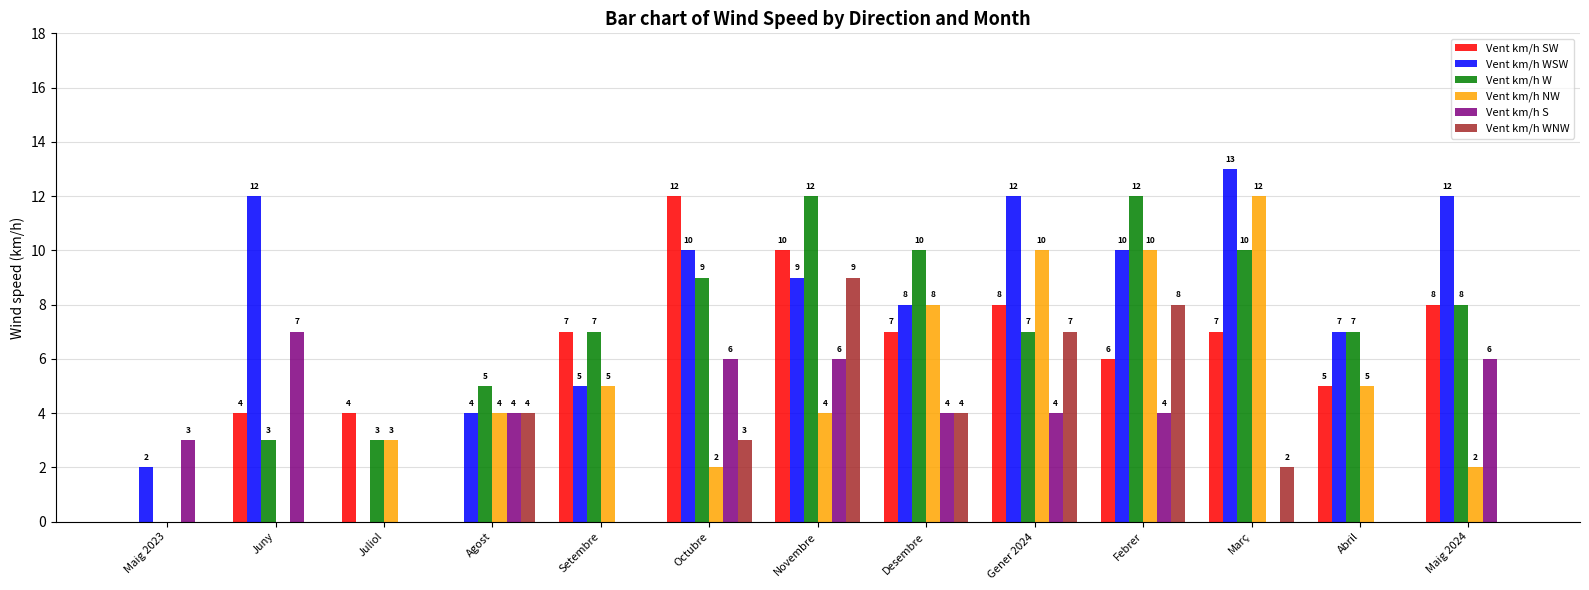

Which series has the largest range (max minus min)?

Vent km/h WSW